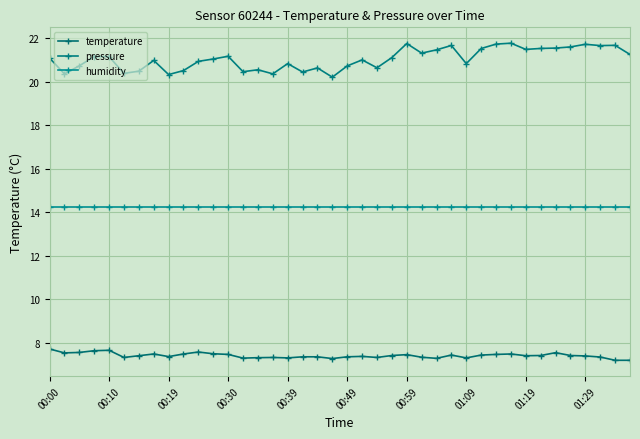

What is the minimum value for pressure?

20.2